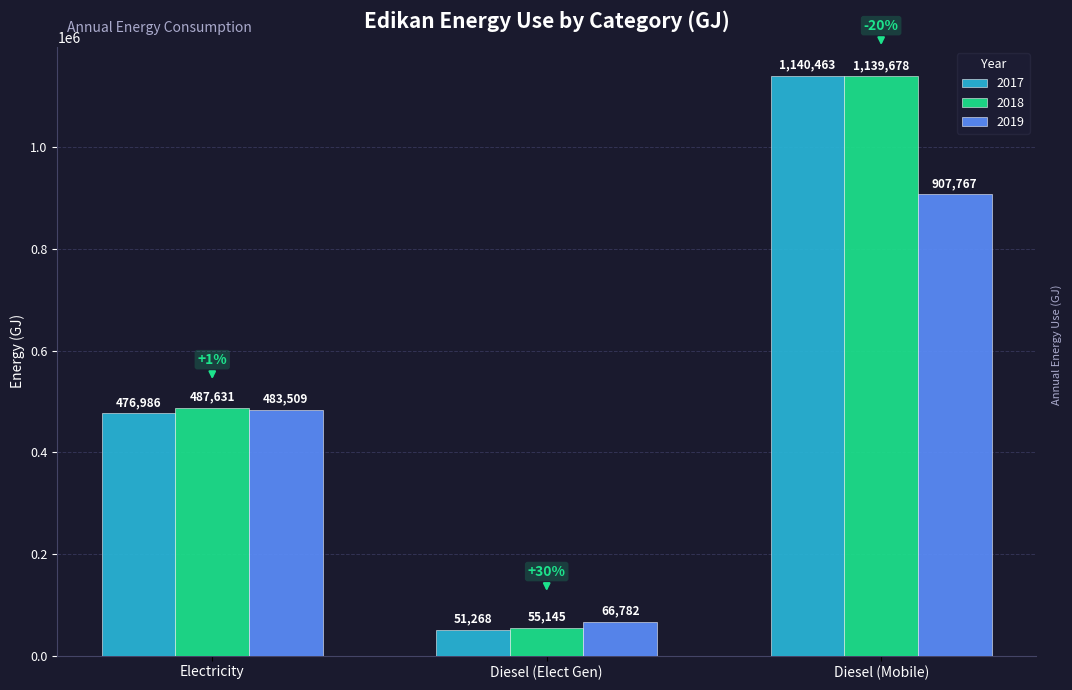

Rank the categories by 2019 value from highest to lowest.

Diesel (Mobile), Electricity, Diesel (Elect Gen)